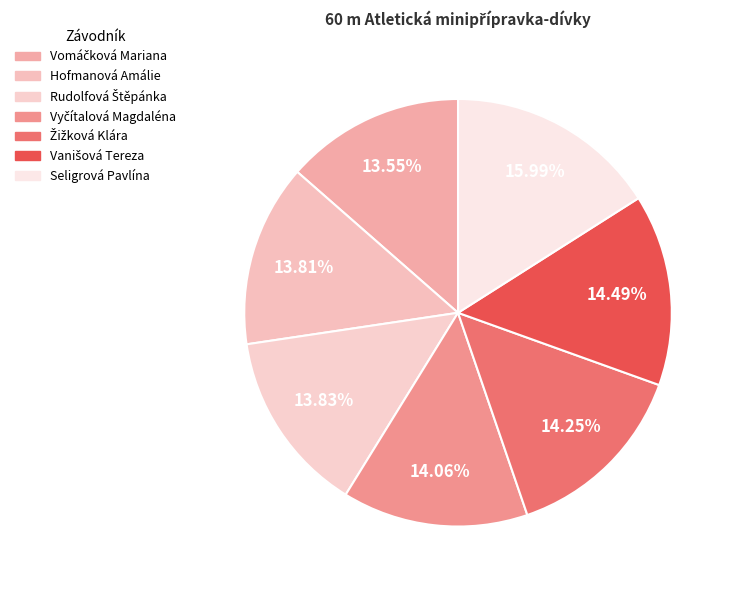

How many segments does this pie chart have?

7